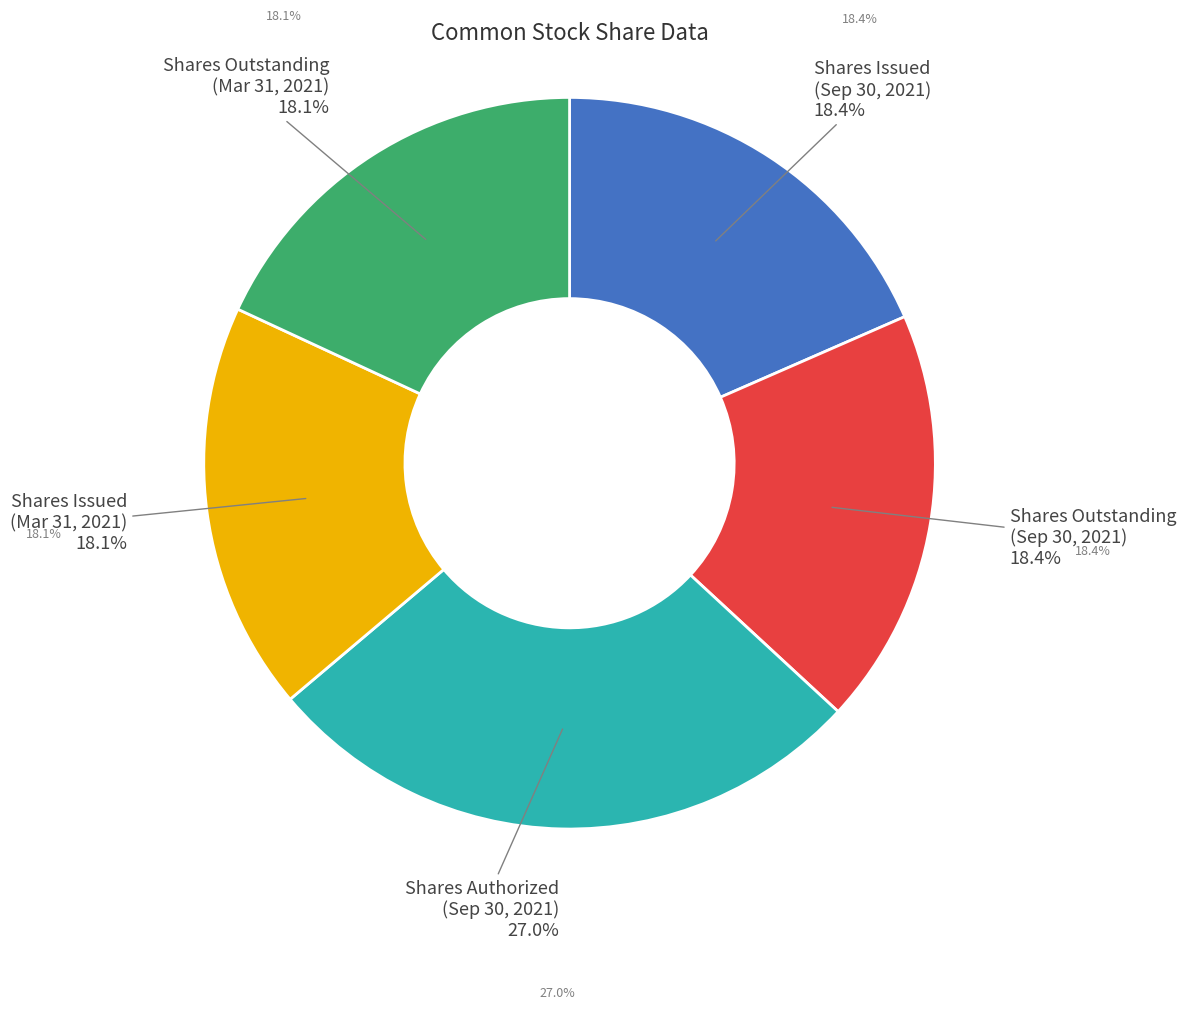

How many segments does this pie chart have?

5